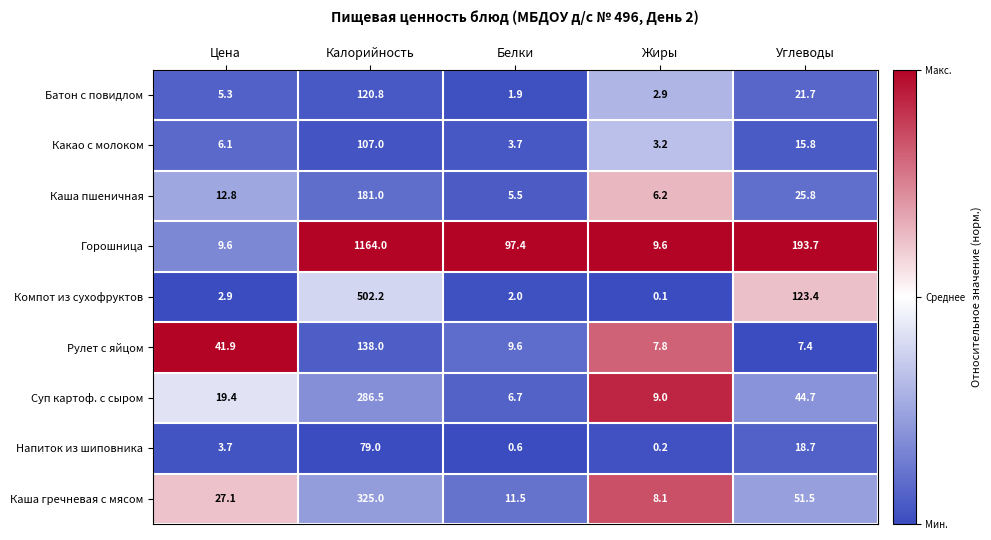

What is the difference between the maximum and minimum values in the Каша гречневая с мясом series?

316.9